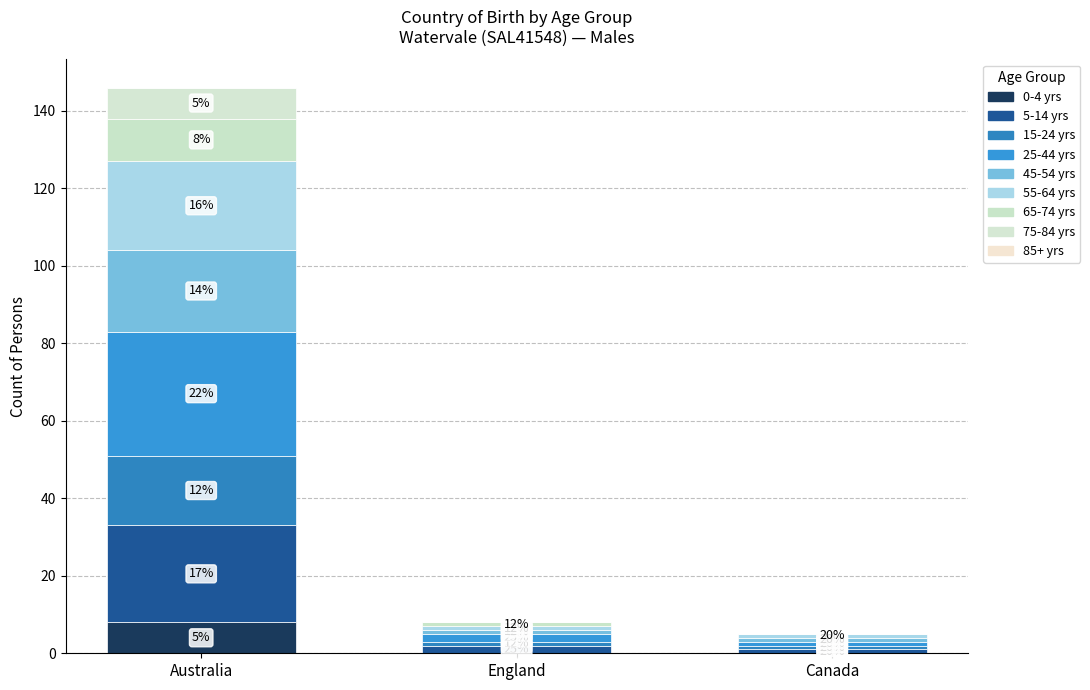

Does the chart contain stacked bars?

Yes